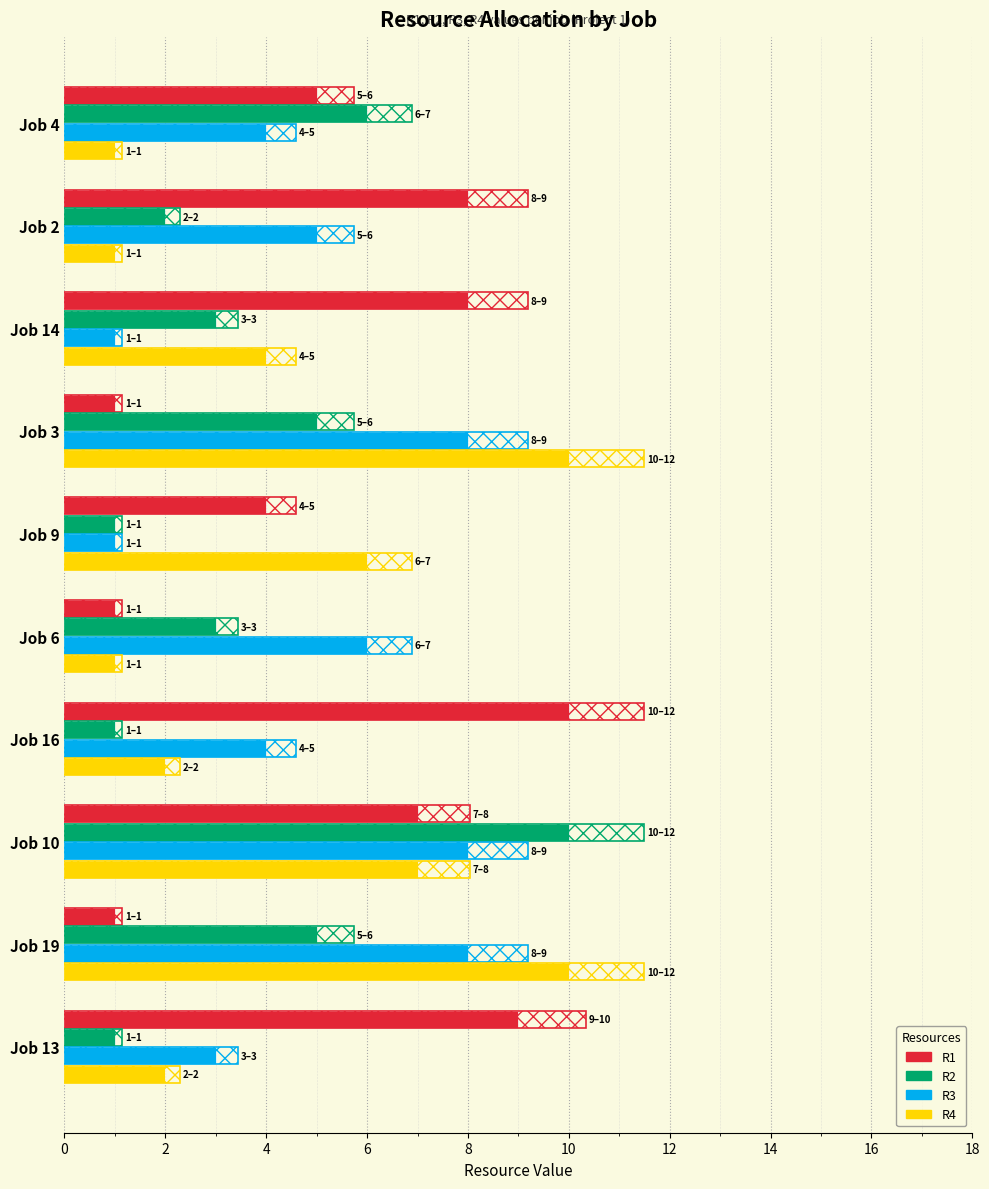

What is the difference between the highest and lowest values at Job 9?

5